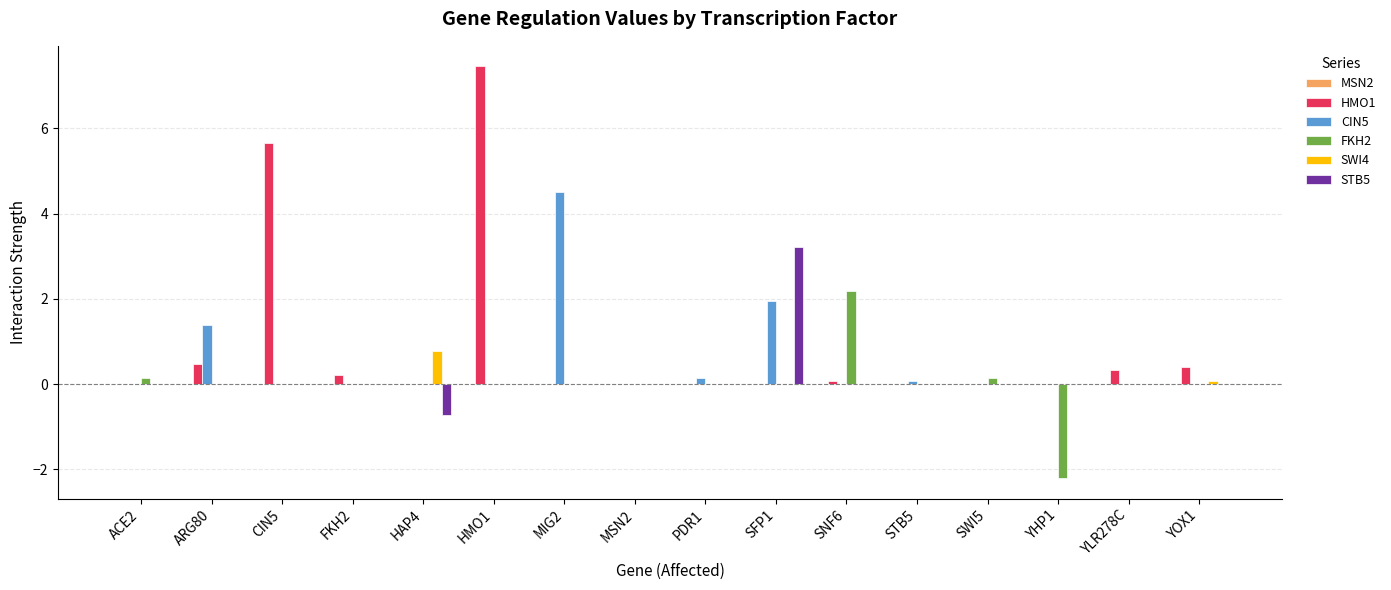

What is the total value across all series at CIN5?

5.6